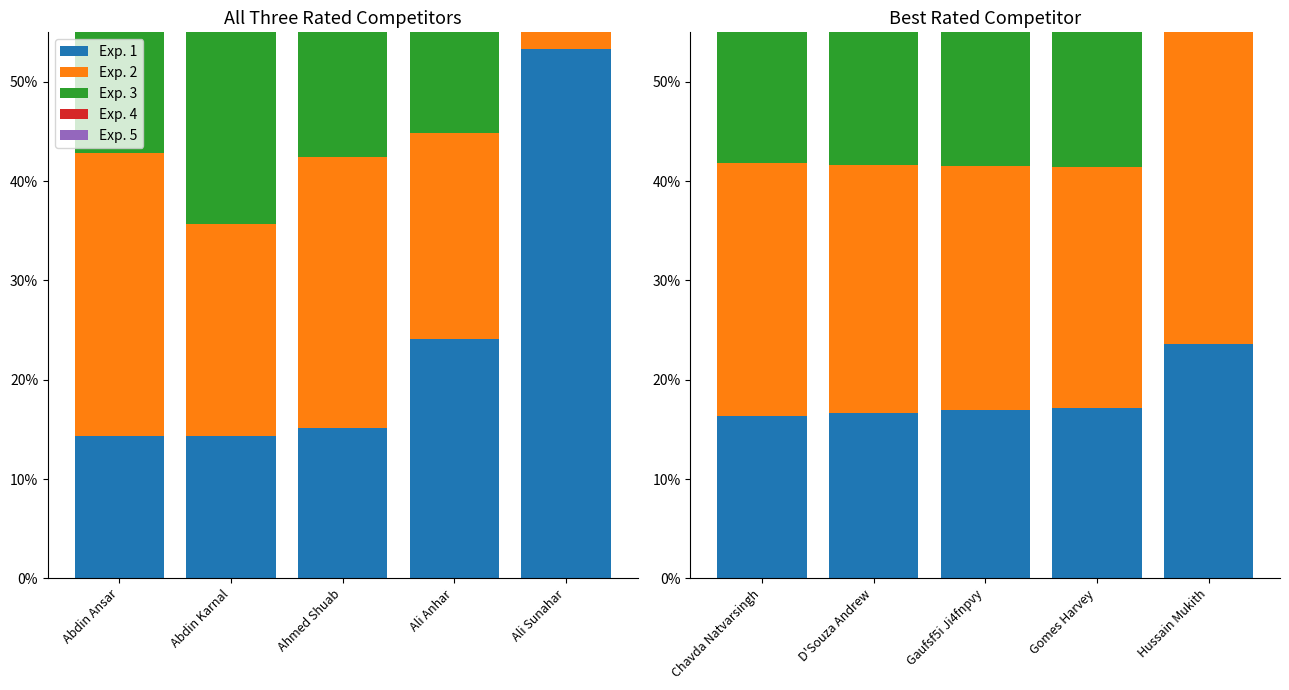

Where is Exp. 1 nearest to the value 20?

Gomes Harvey